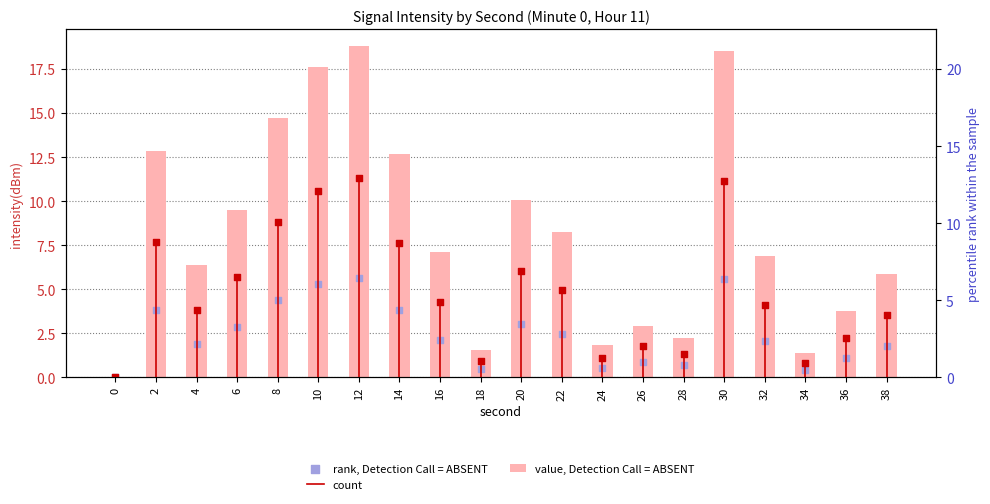

What is the change in value from 4 to 32?

+0.5